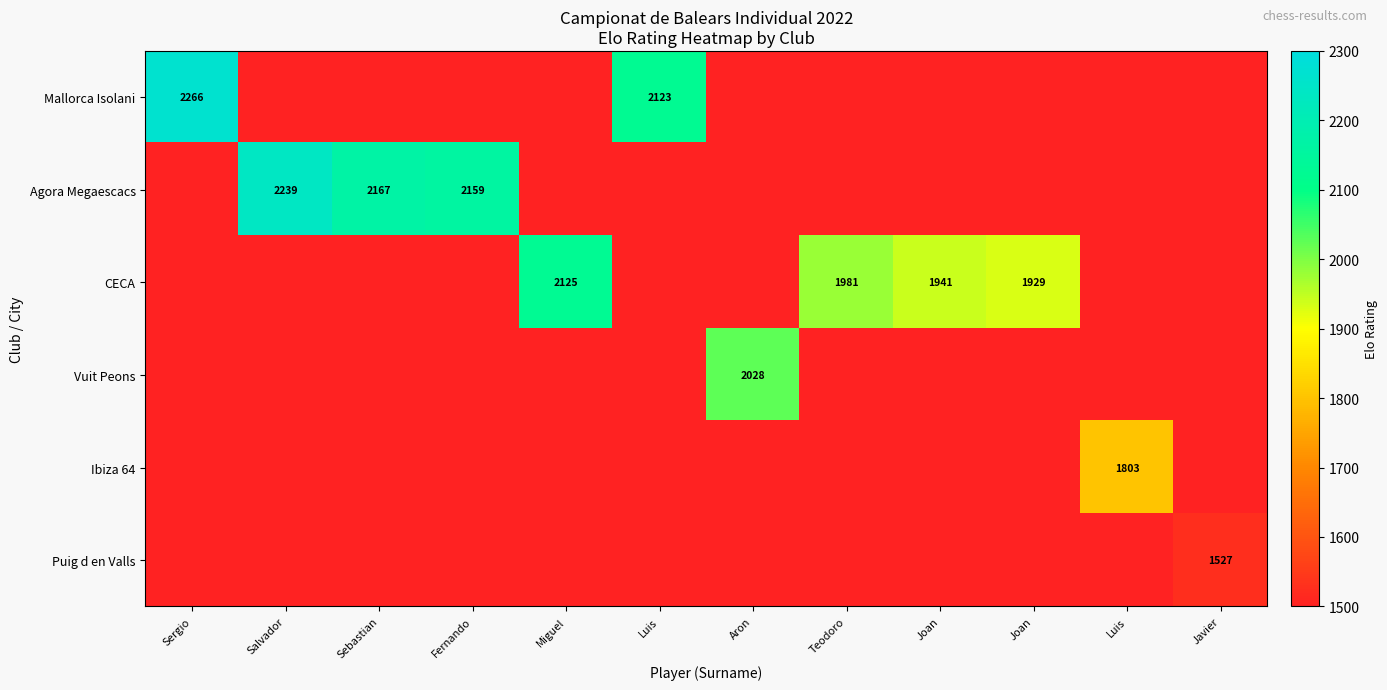

What is the greatest value displayed?

2266